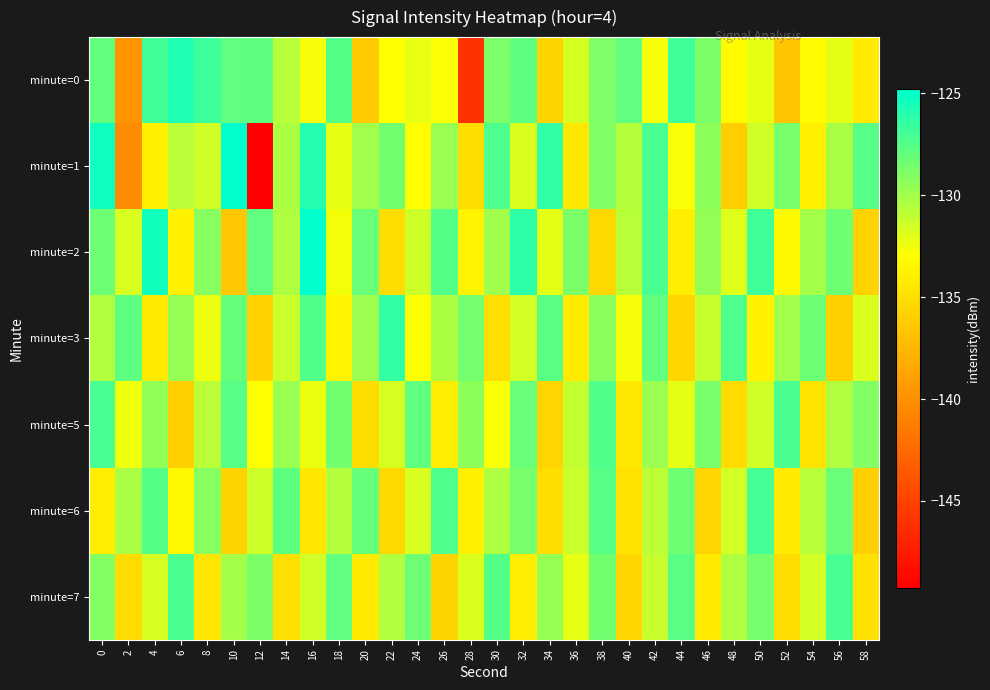

What is the greatest value displayed?

-124.8